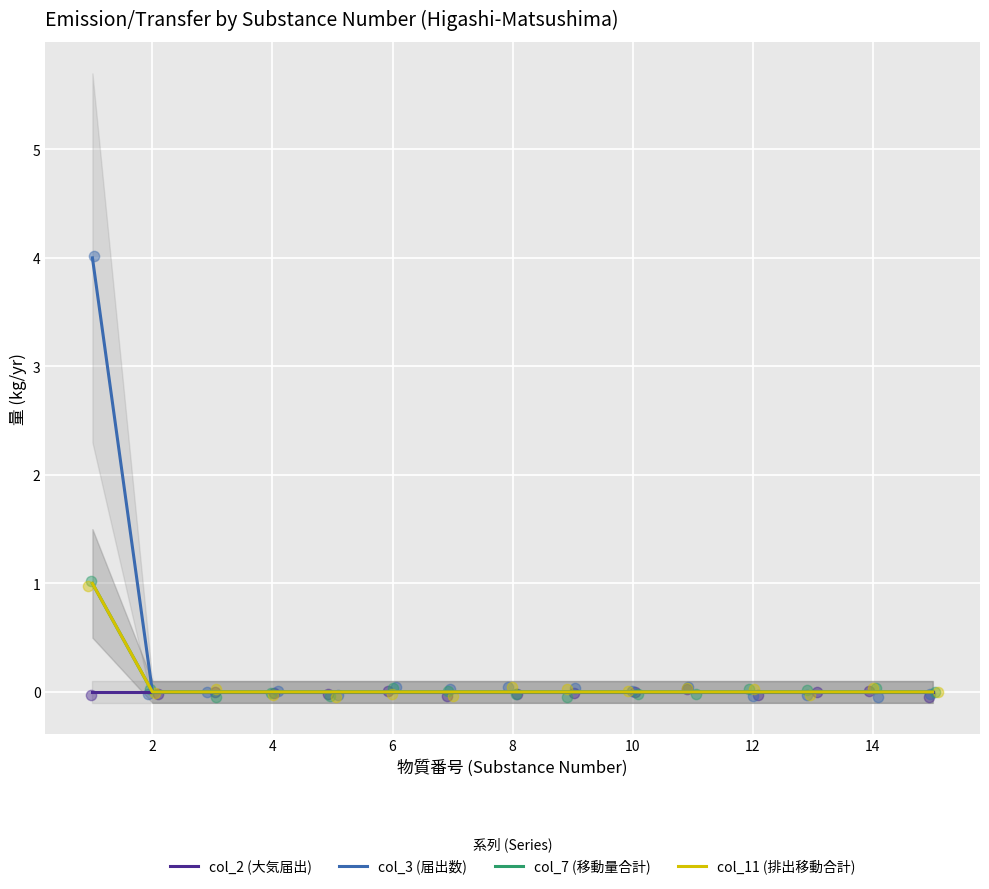

Which series contains the lowest Y value?

col_2 (大気届出)